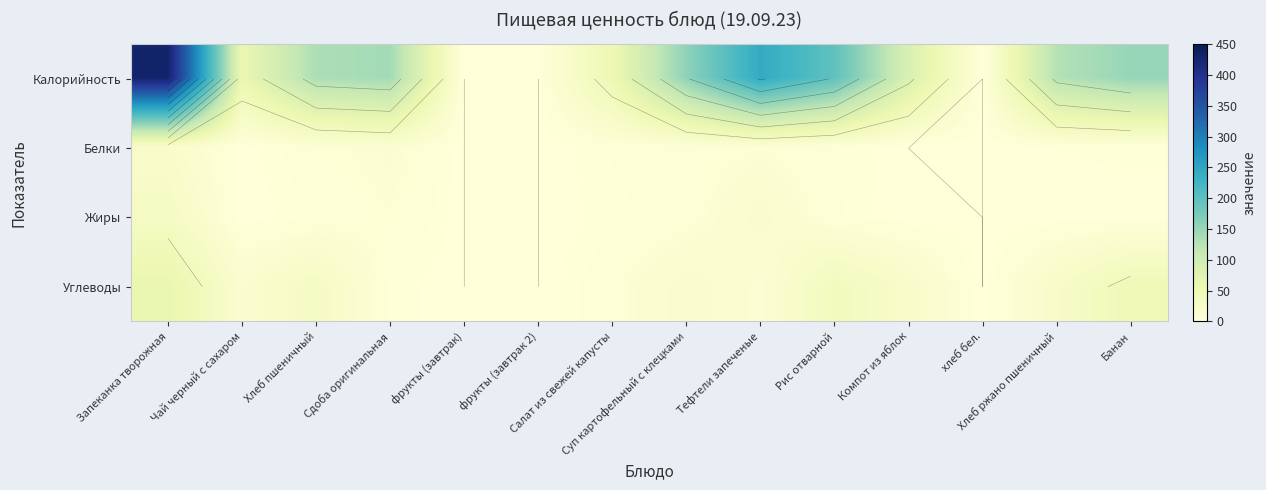

What is the sum of all Жиры values?

73.4